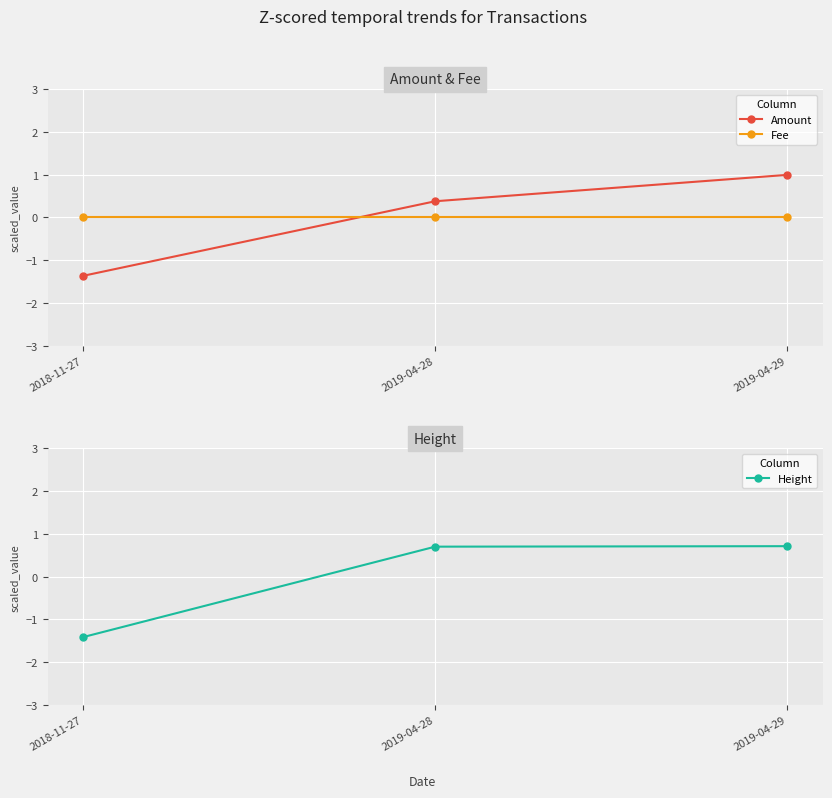

Rank the series at 2018-11-27 from highest to lowest value.

Fee, Amount, Height